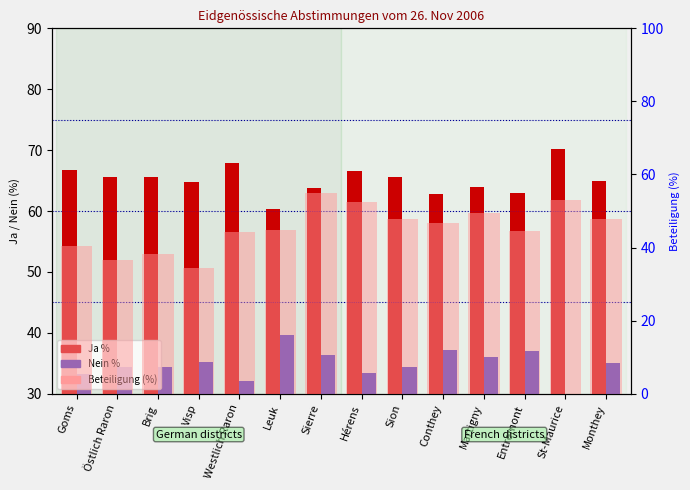

What is the difference between the second highest and minimum values in the Nein % series?

7.3